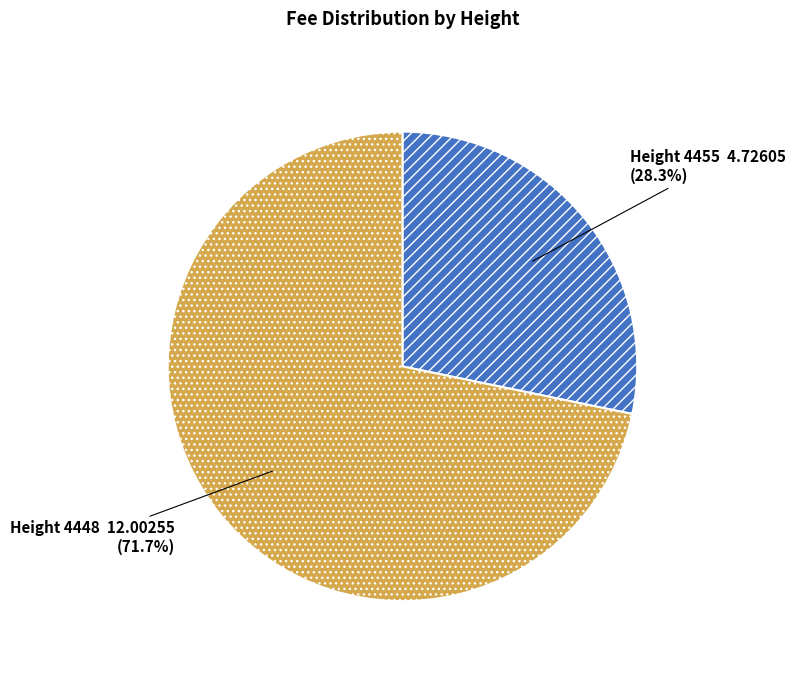

Does any single category account for the majority?

Yes